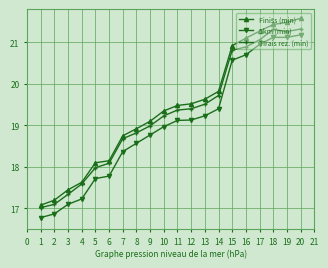

What is the minimum value shown in the chart?

16.8